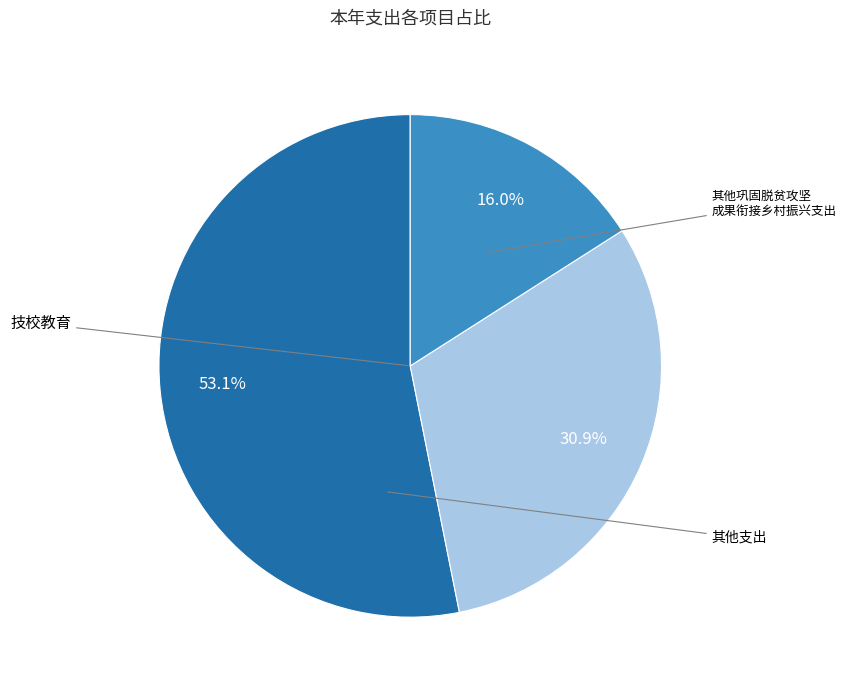

Is there a majority slice in this chart?

Yes